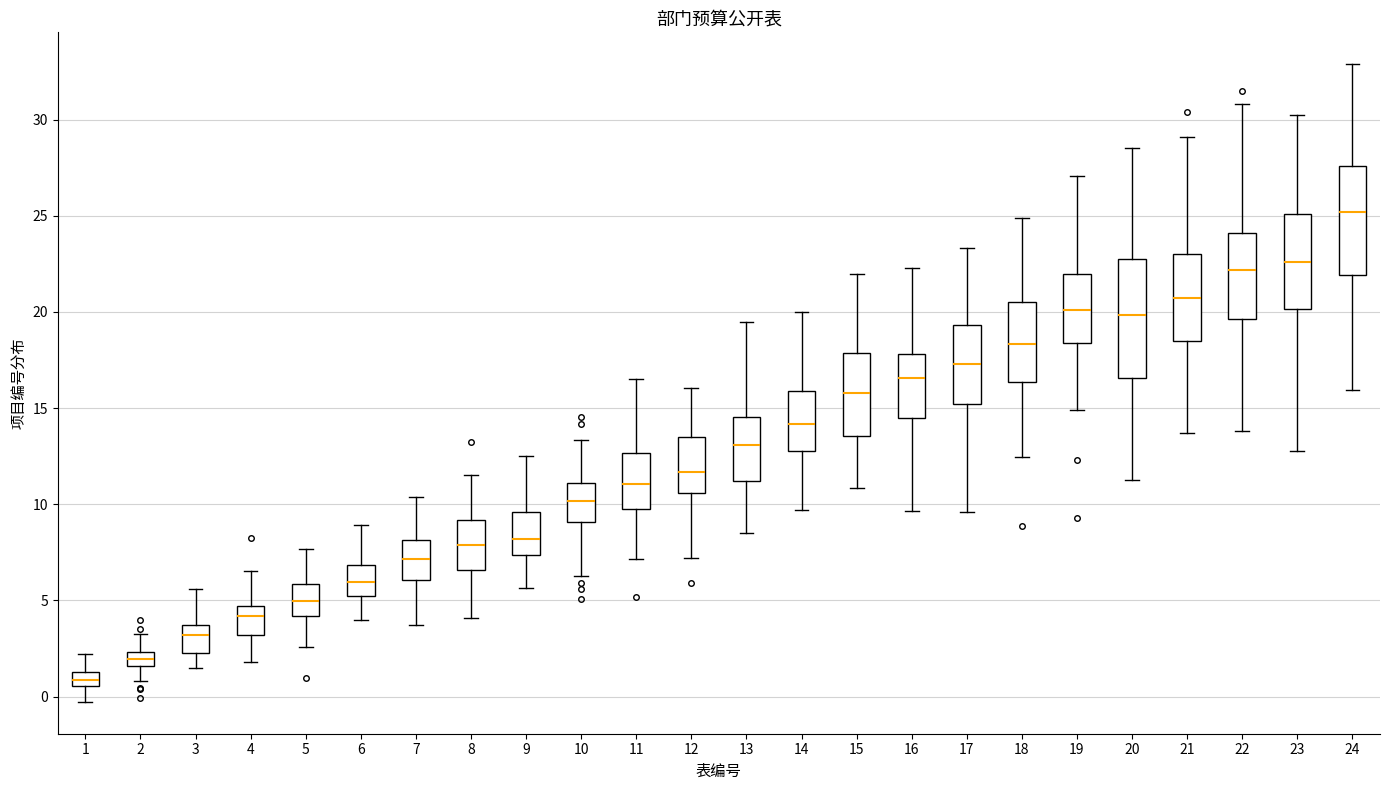

Where is the lower edge of the box at x = 22 on the y-axis? The values are not printed on the chart, so give them approximately, as read against the axis.

19.5